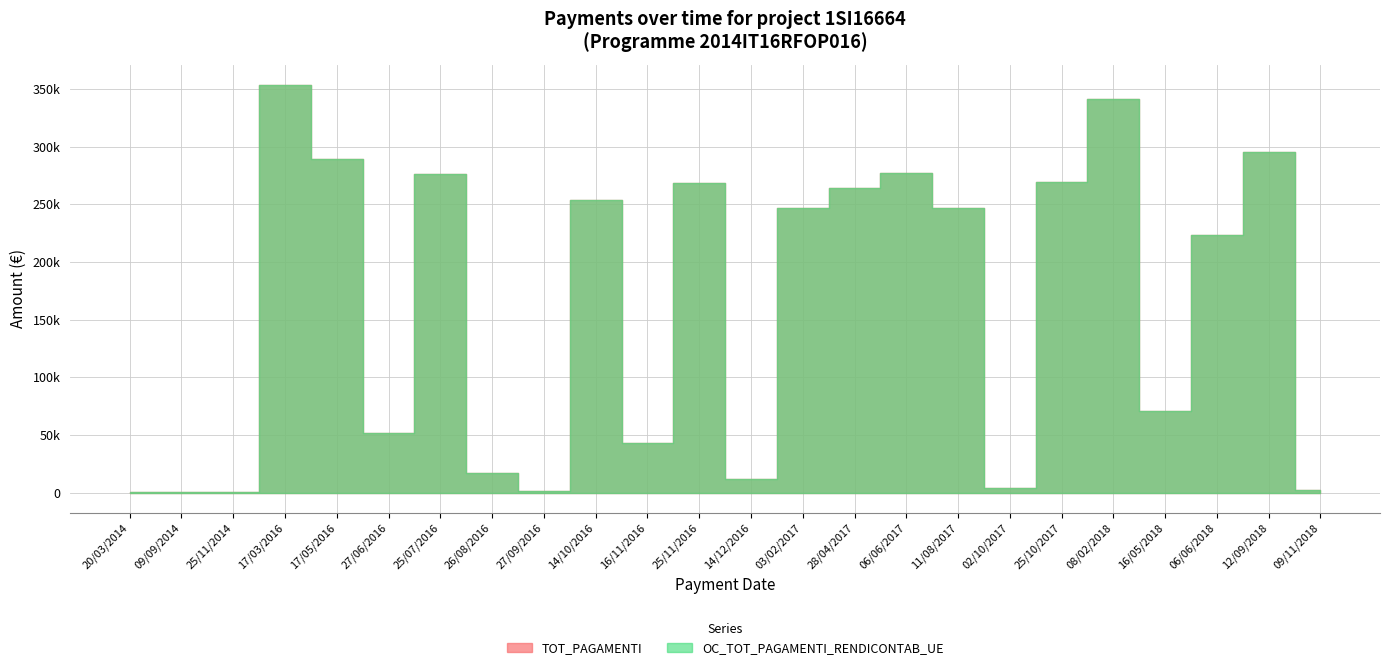

What is the label of the 5th point from the right?

08/02/2018